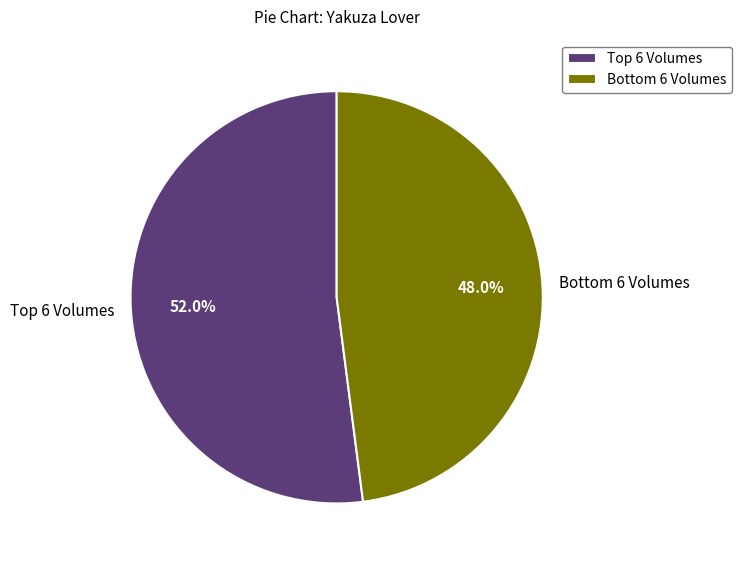

Rank the categories by value from highest to lowest.

Top 6 Volumes, Bottom 6 Volumes